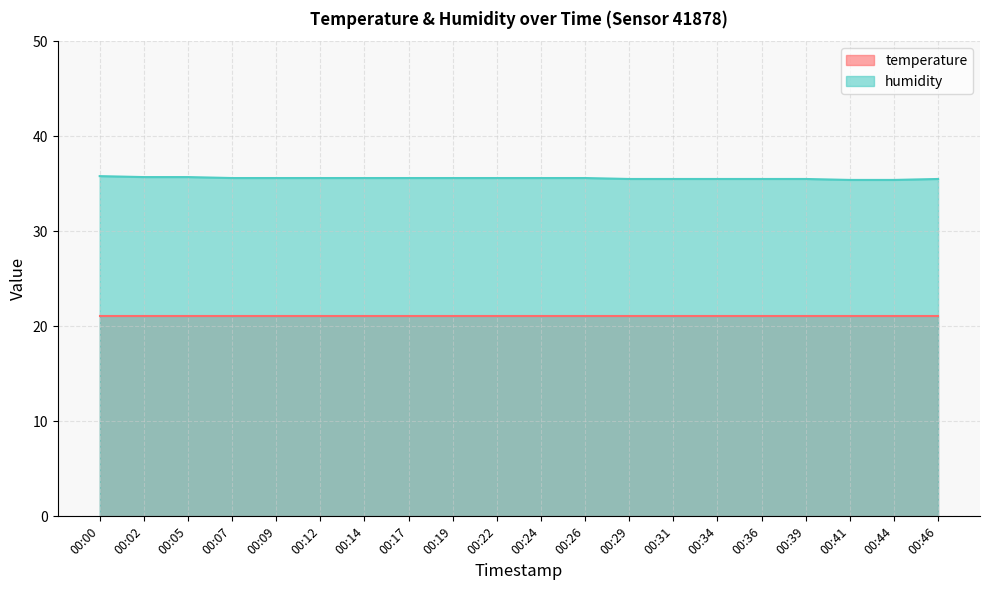

What is the change in value from 00:14 to 00:36?

-0.1